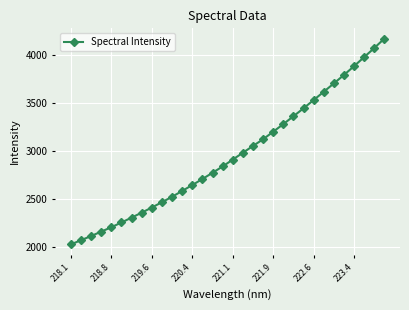

What is the difference between the second highest and second lowest values?

2001.9